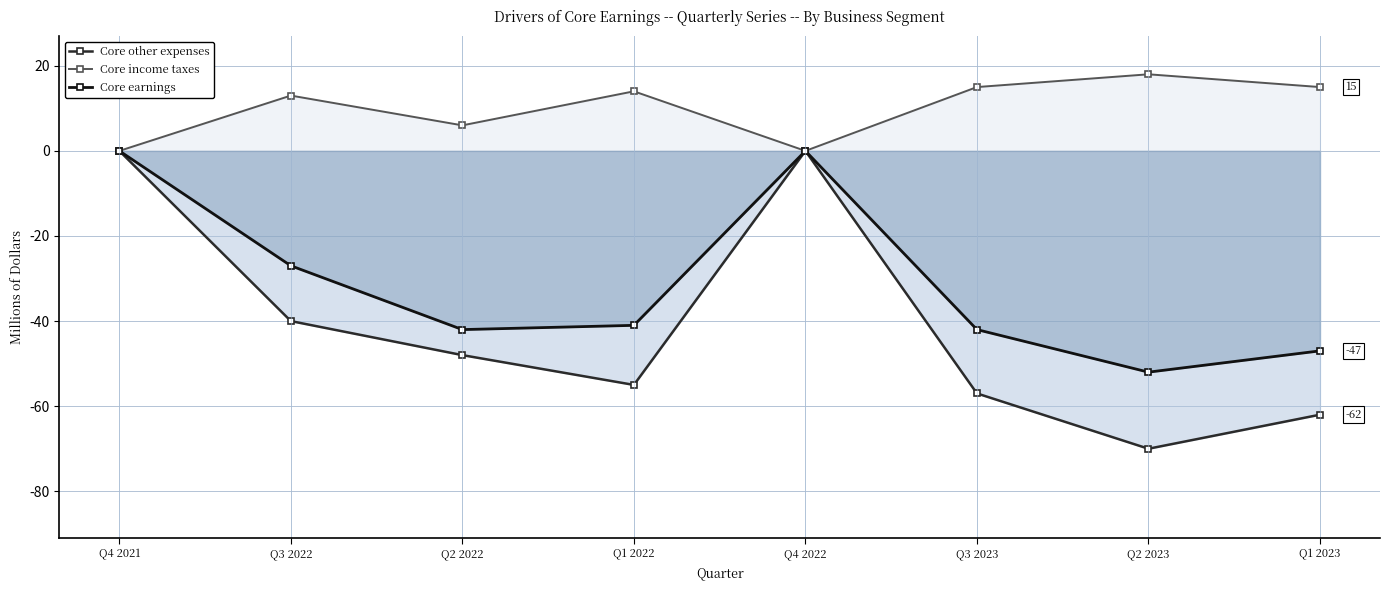

Reading left to right, transcribe all the data shown in this chart.

Core other expenses: 0	-40	-48	-55	0	-57	-70	-62
Core income taxes: 0	13	6	14	0	15	18	15
Core earnings: 0	-27	-42	-41	0	-42	-52	-47